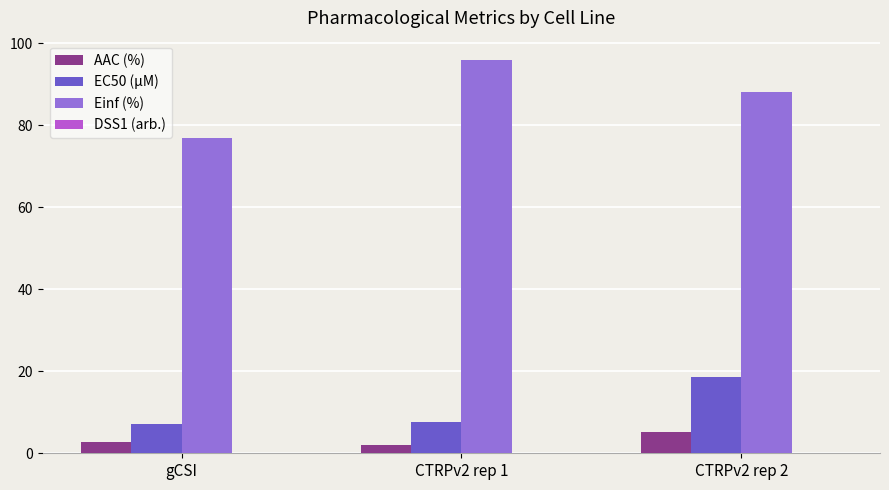

What is the maximum value for Einf (%)?

95.8